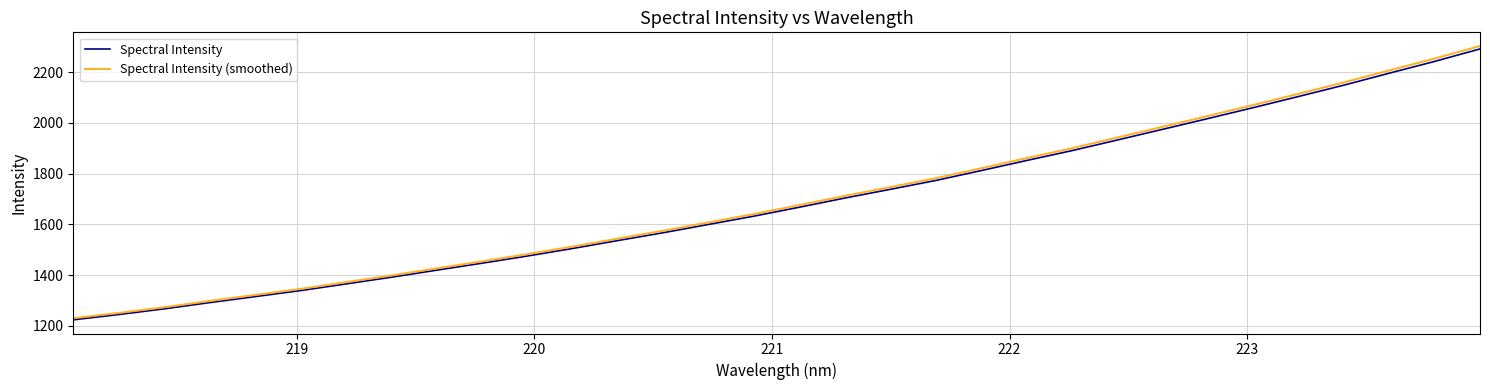

Reading left to right, what are all the values shown in this chart?

Spectral Intensity: 1223.4	1244.2	1266.6	1291.3	1314.9	1338.6	1364.9	1391.4	1419.3	1446.8	1475.1	1505.0	1536.4	1567.3	1600.1	1632.8	1668.0	1704.1	1738.4	1773.3	1812.3	1852.0	1890.9	1932.8	1975.1	2017.5	2060.7	2104.7	2149.4	2196.6	2243.0	2292.2
Spectral Intensity (smoothed): 1229.5	1250.5	1272.9	1297.7	1321.4	1345.3	1371.7	1398.4	1426.4	1454.1	1482.5	1512.5	1544.1	1575.1	1608.1	1641.0	1676.4	1712.6	1747.1	1782.1	1821.3	1861.3	1900.4	1942.5	1984.9	2027.6	2071.0	2115.2	2160.2	2207.6	2254.2	2303.7